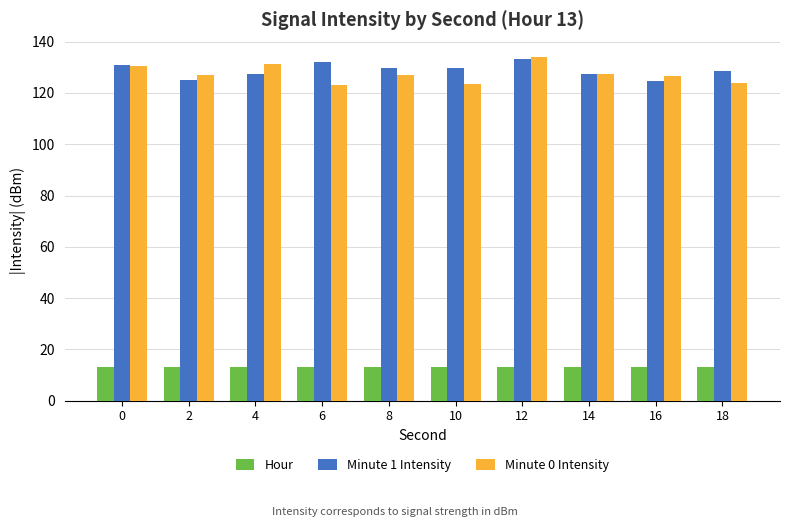

Which series has the widest spread of values?

Minute 0 Intensity